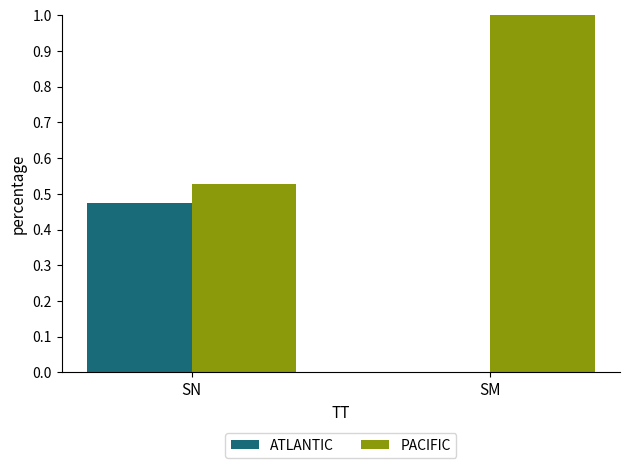

How many values in ATLANTIC are above zero?

1